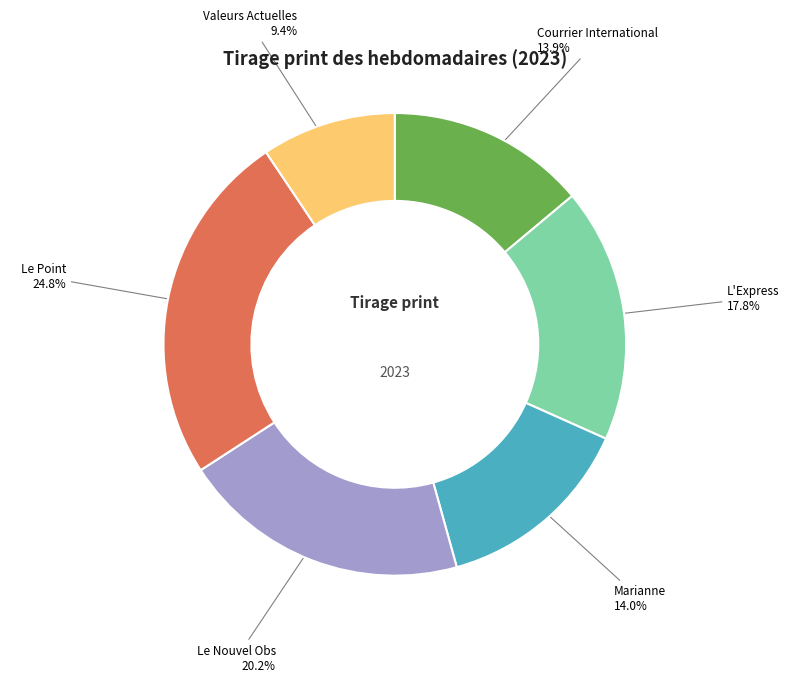

Does any single category account for the majority?

No